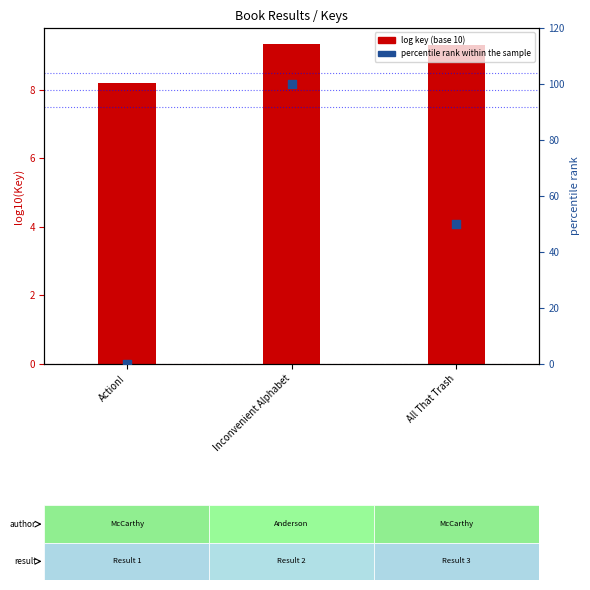

At how many categories does at least one series exceed 90?

1